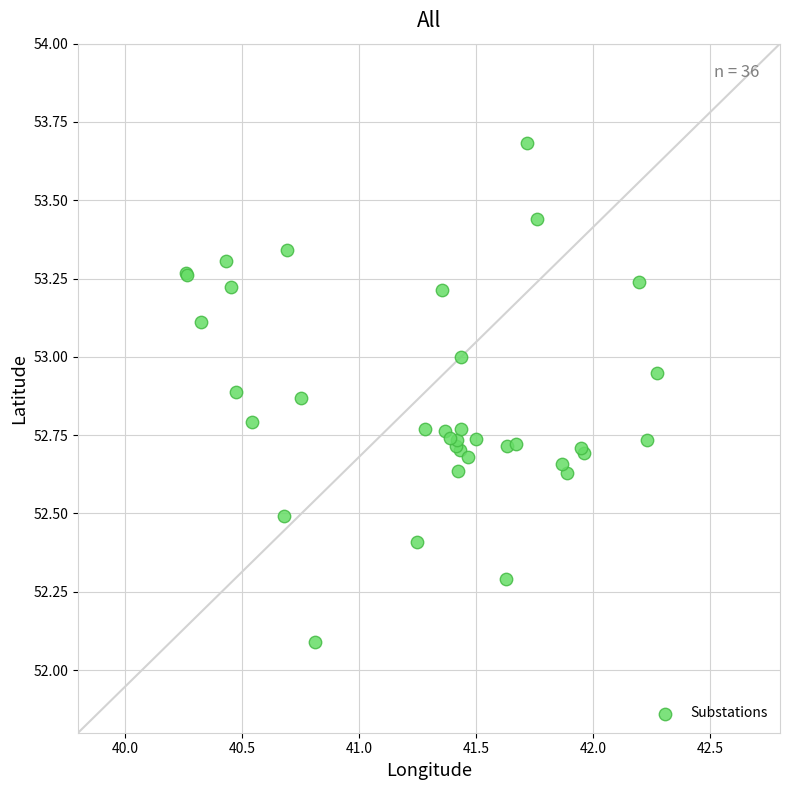

What Y value in the scatter plot is closest to 52?

52.1